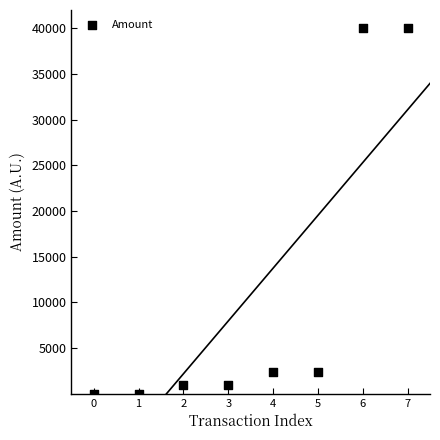

What is the average Y value?

10847